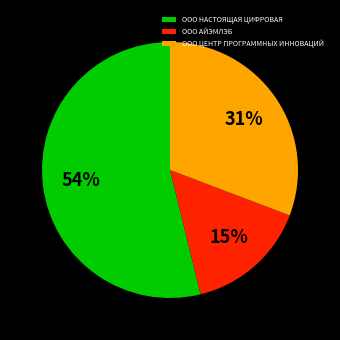

Combined, do ООО НАСТОЯЩАЯ ЦИФРОВАЯ and ООО ЦЕНТР ПРОГРАММНЫХ ИННОВАЦИЙ account for over 50%?

Yes